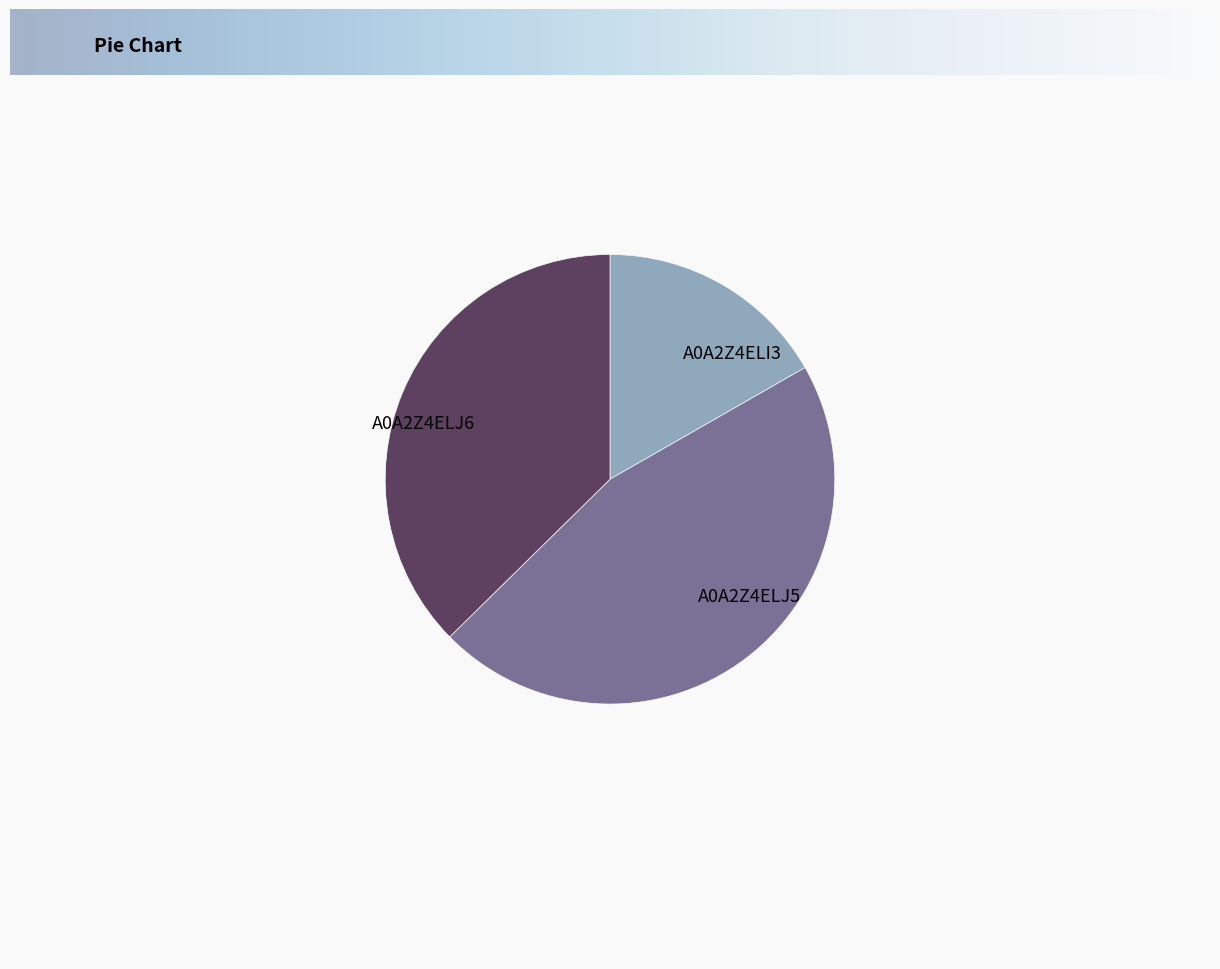

Rank the categories by value from lowest to highest.

A0A2Z4ELI3, A0A2Z4ELJ6, A0A2Z4ELJ5